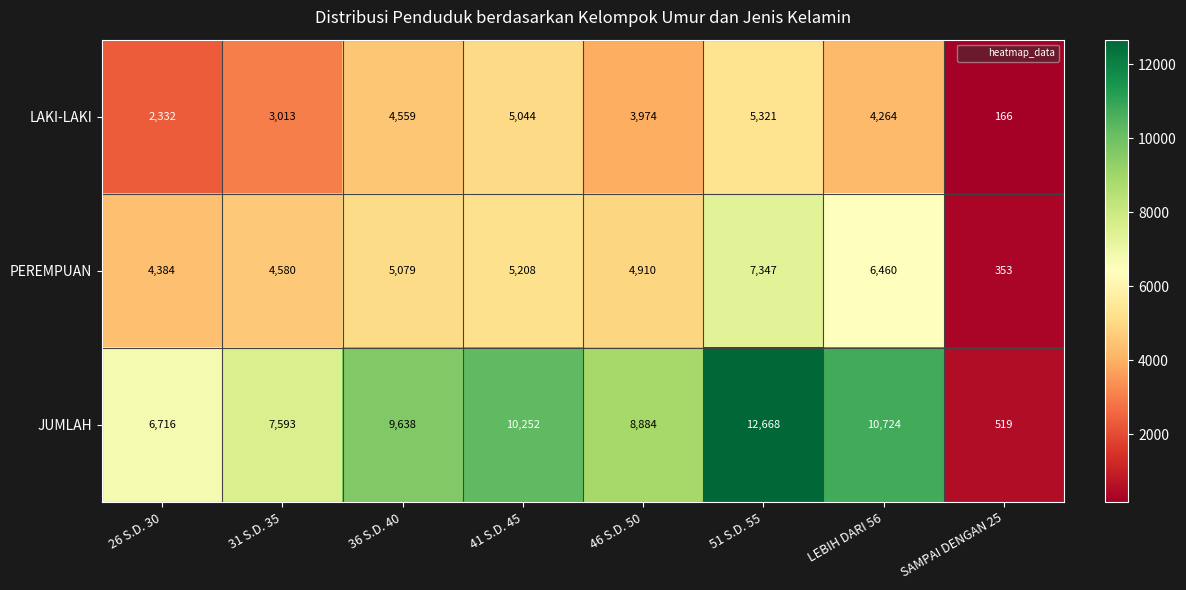

Count the number of categories in the chart.

8